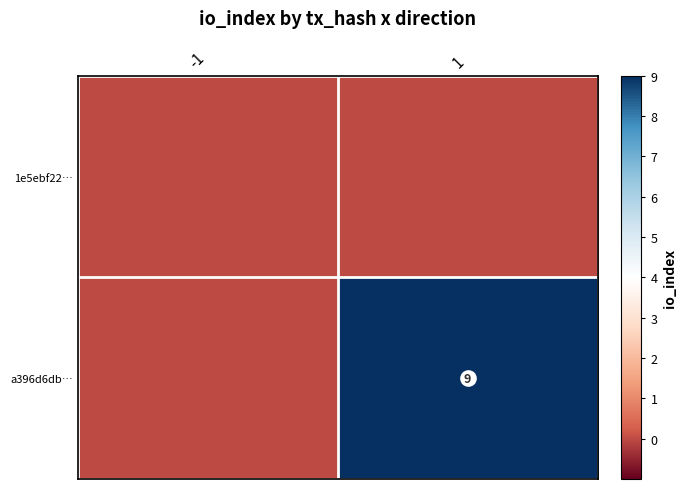

The value of a396d6db… at 1 is 9. True or false?

True